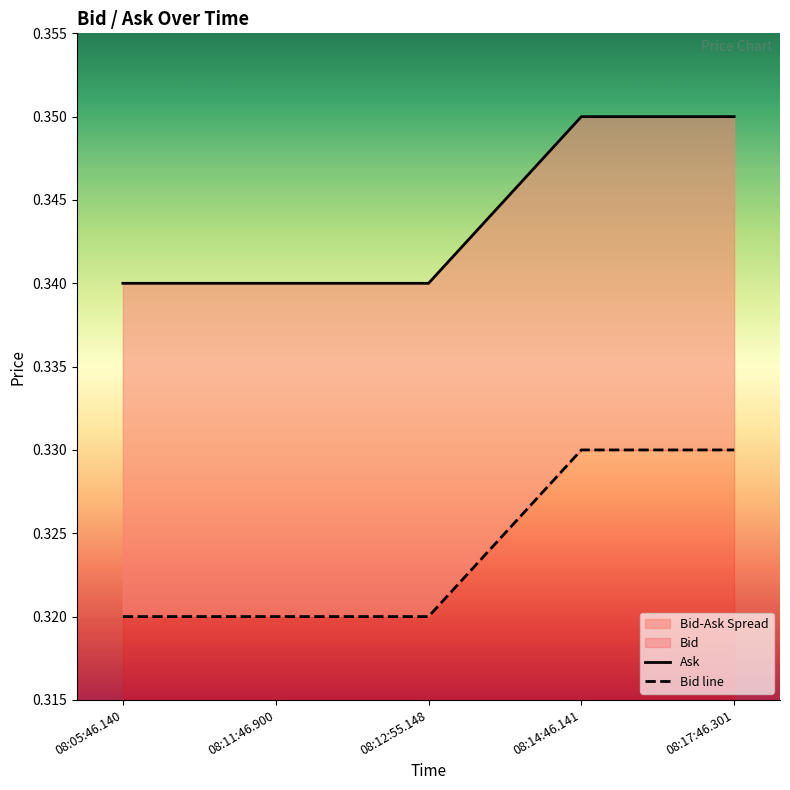

What is the total value across all series at 08:05:46.140?

0.7